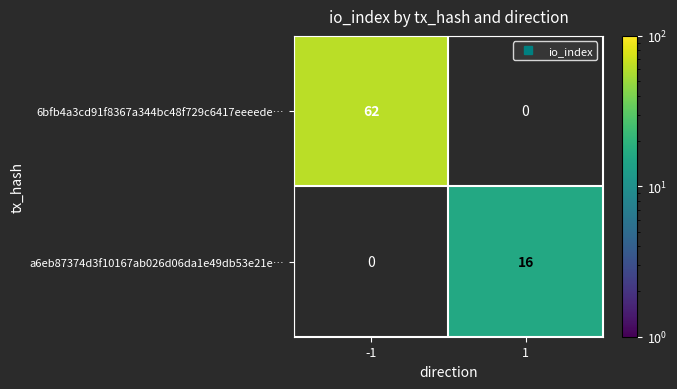

Which category has the lowest value in the a6eb87374d3f10167ab026d06da1e49db53e21e… series?

-1